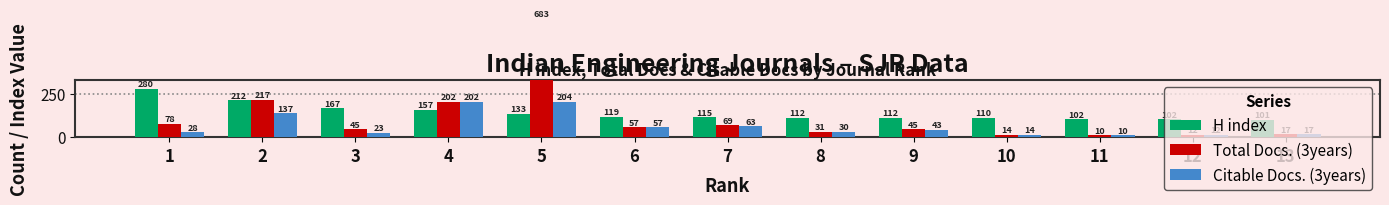

Reading right to left, list all the values displayed in this chart.

H index: 101	102	102	110	112	112	115	119	133	157	167	212	280
Total Docs. (3years): 17	12	10	14	45	31	69	57	683	202	45	217	78
Citable Docs. (3years): 17	12	10	14	43	30	63	57	204	202	23	137	28